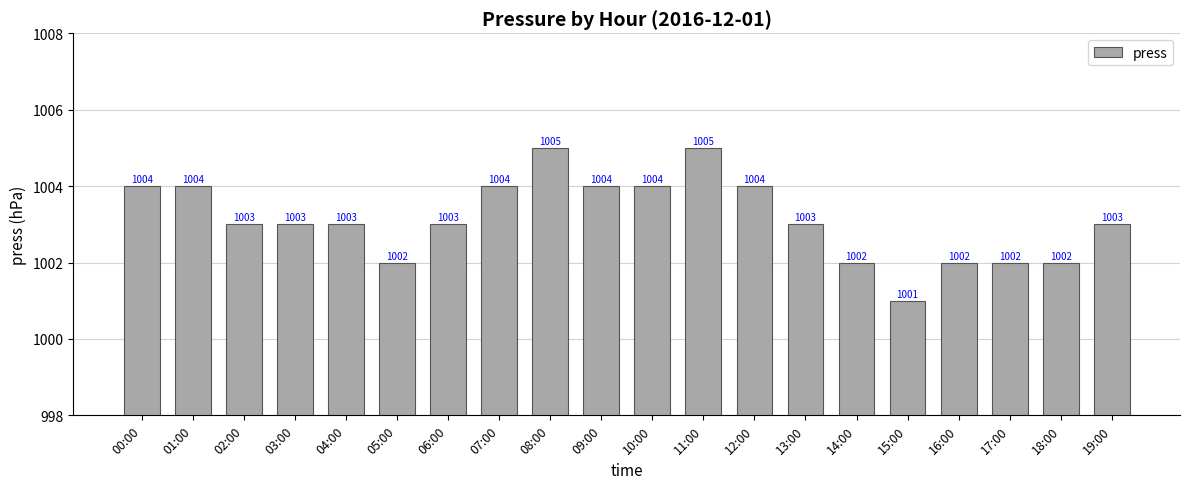

How many values are between 1002 and 1004?

17